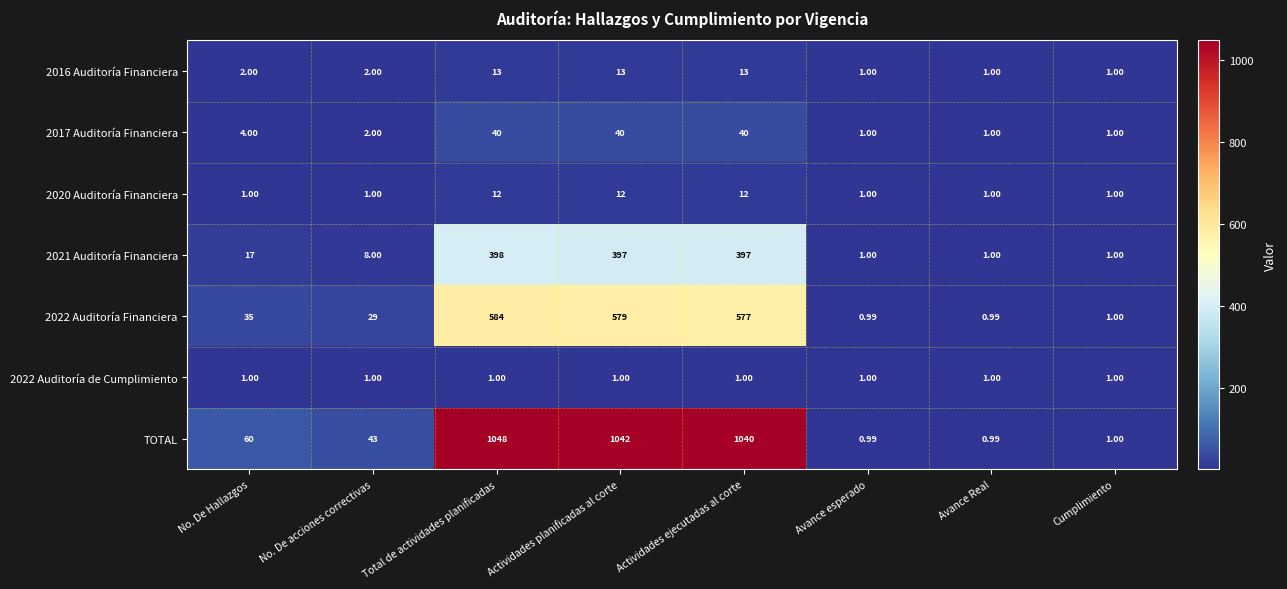

What is the minimum value shown in the chart?

1.0